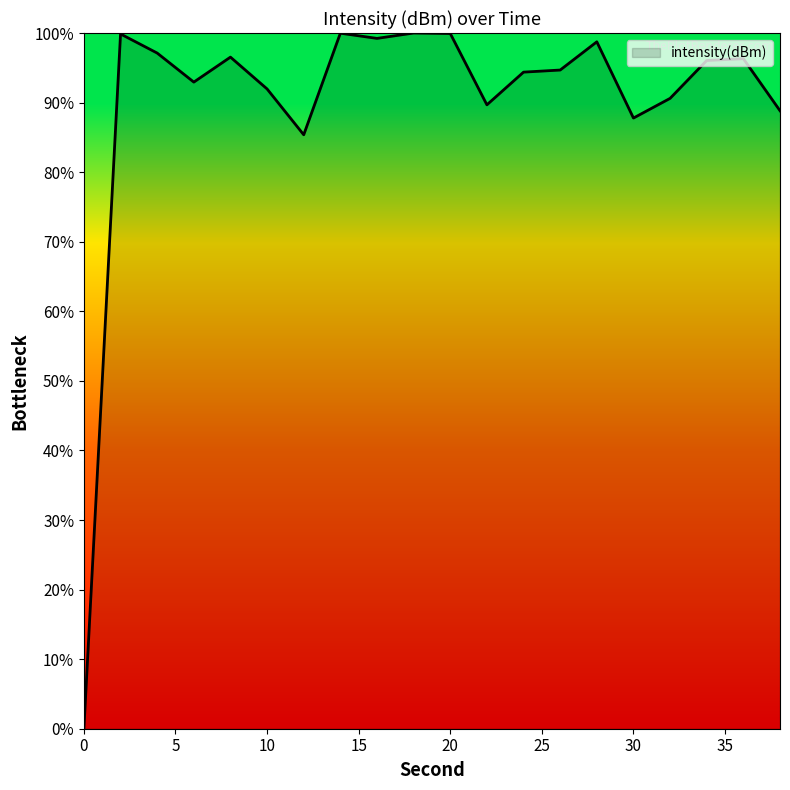

What is the greatest value displayed?

100.0